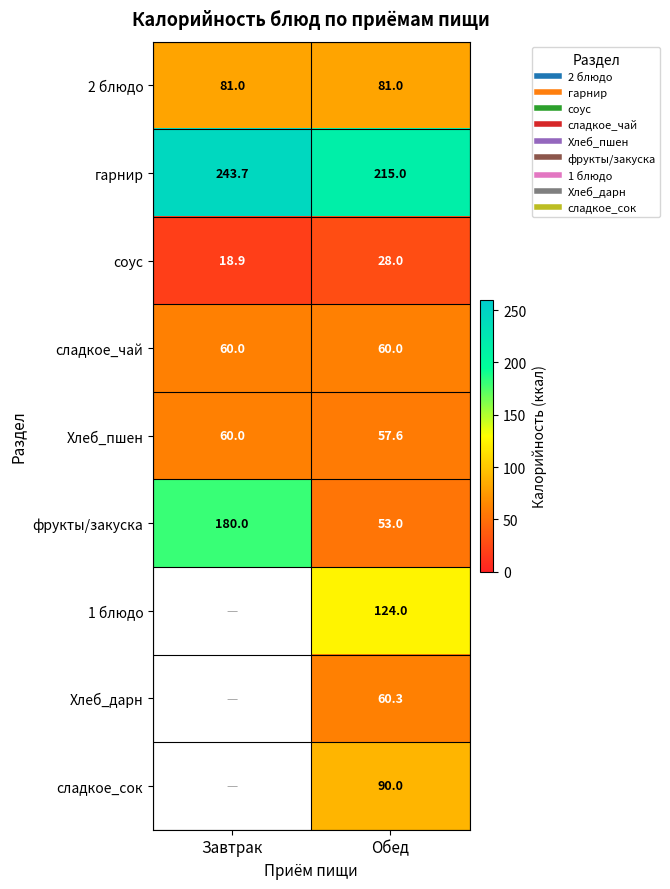

List the labels in order of Хлеб_пшен value, smallest first.

Обед, Завтрак